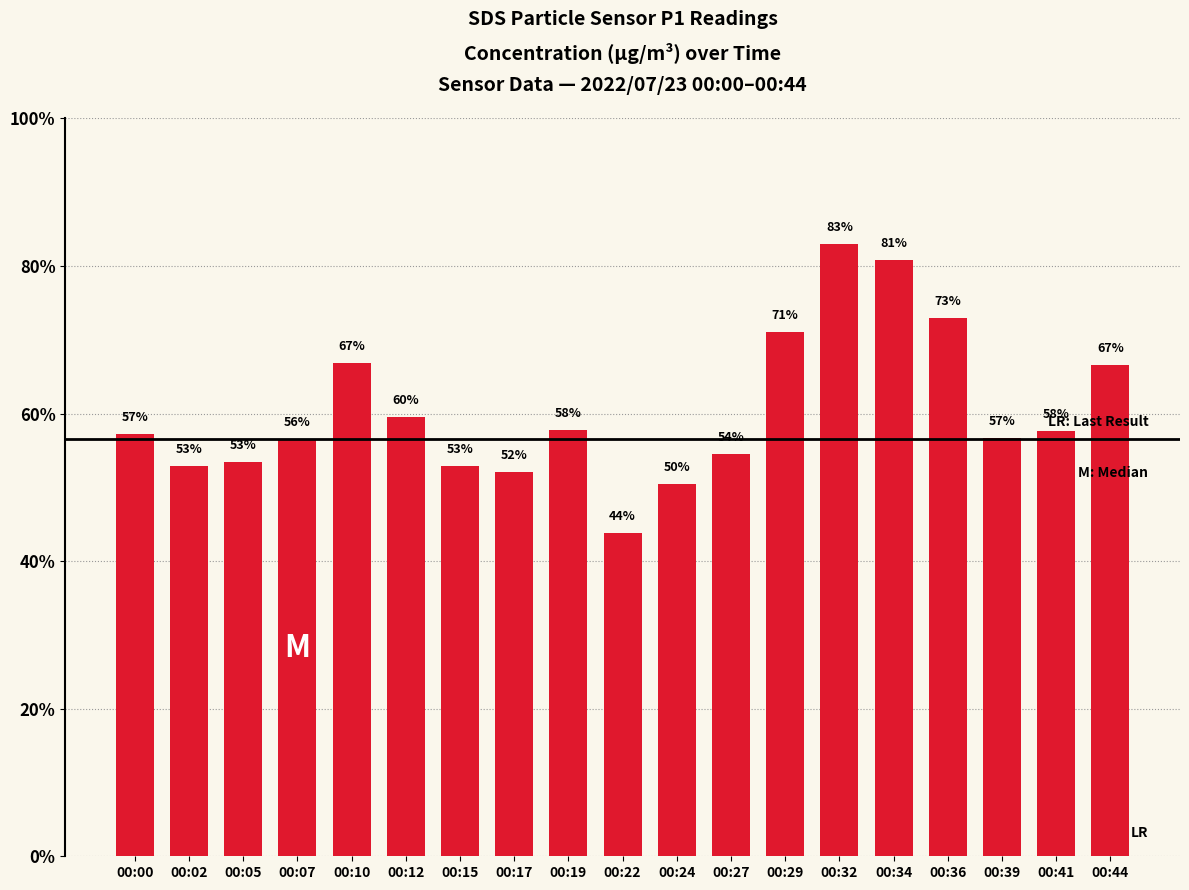

Does the chart contain any negative values?

No